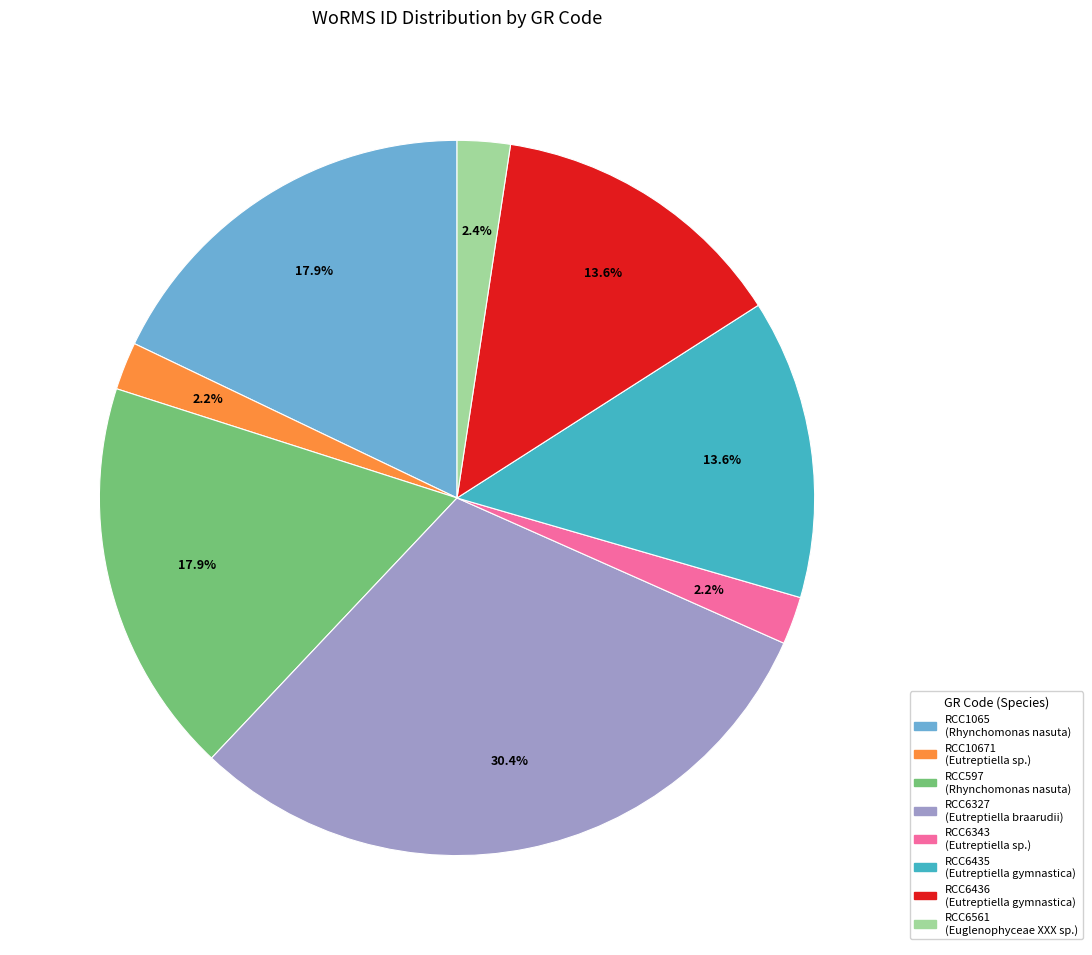

To the nearest percent, what is the difference between the RCC6436 and RCC6343 slice percentages?

11%